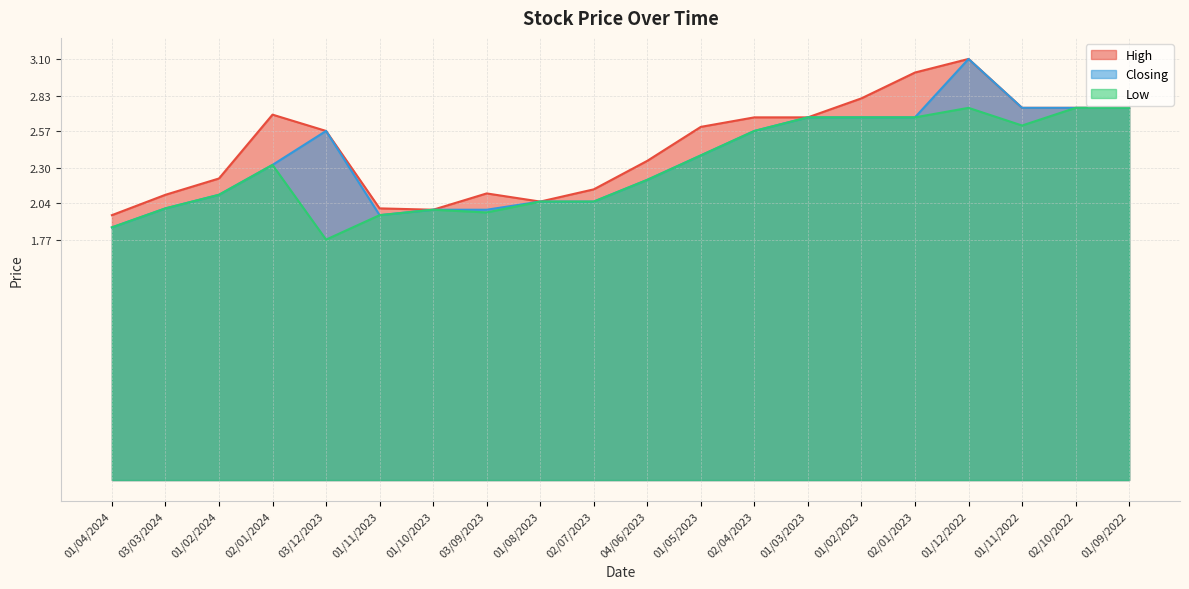

What is the label of the 4th point from the left?

02/01/2024